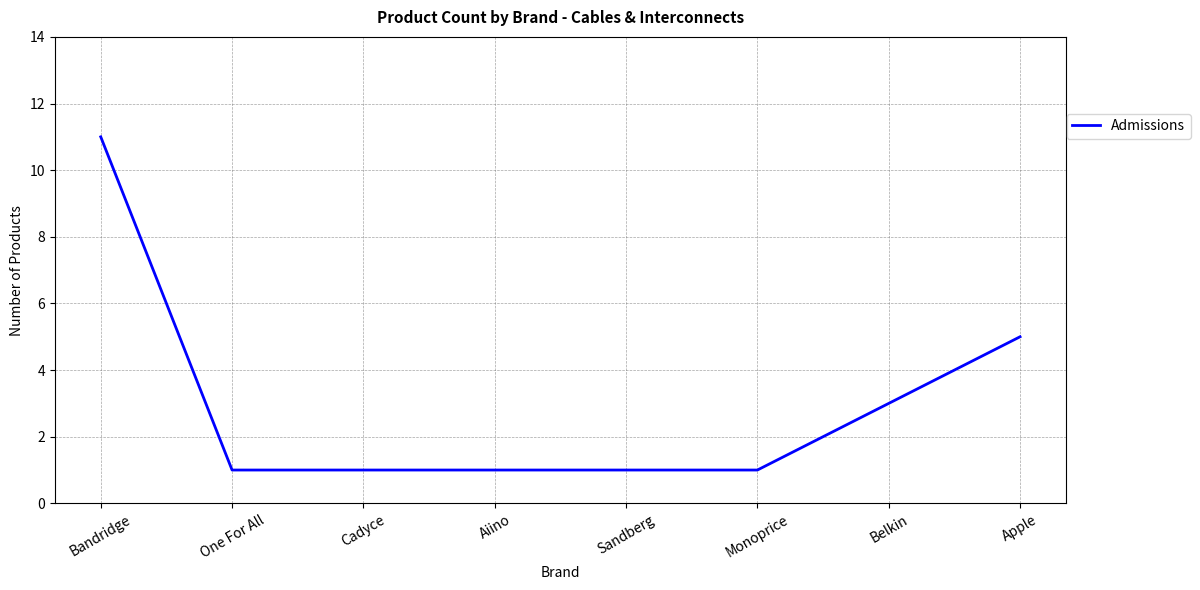

How many lines are shown in the chart?

1